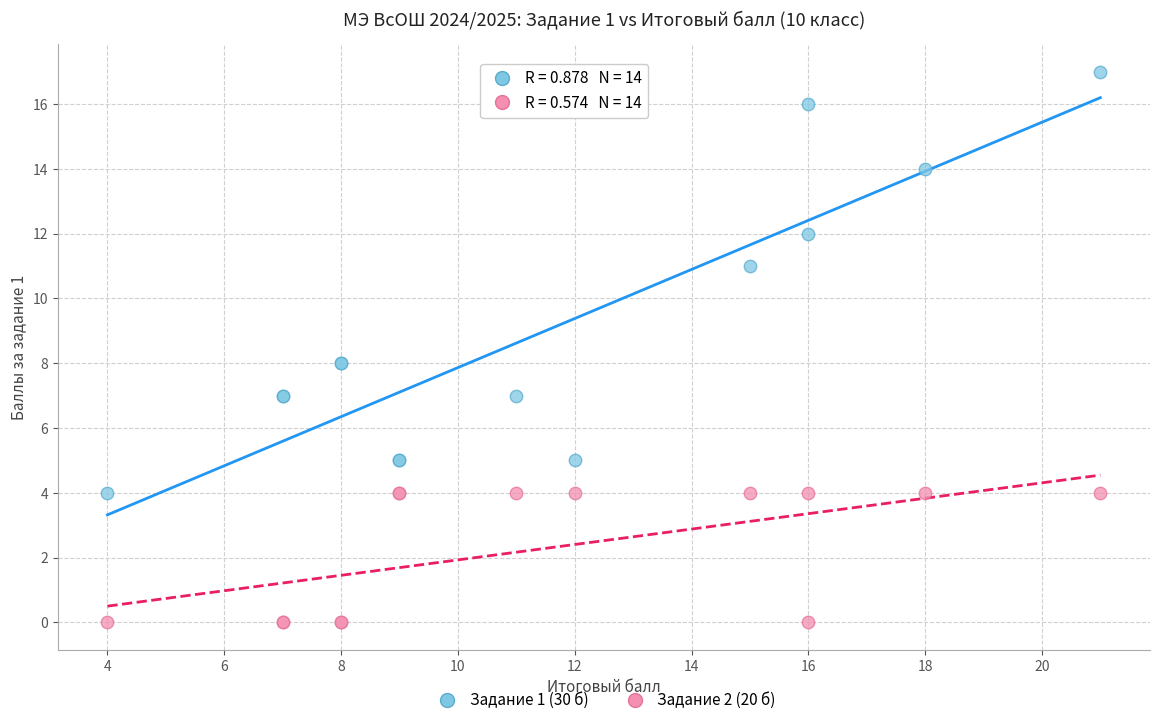

What are all the series names shown in the legend?

Задание 1 (30 б), Задание 2 (20 б)